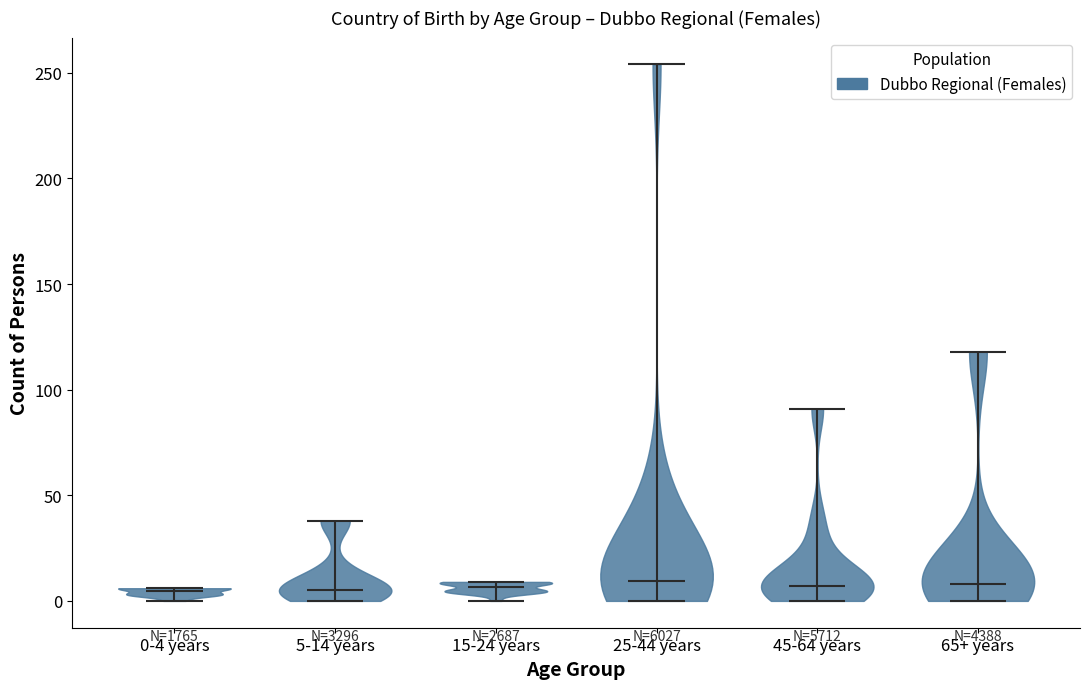

Reading left to right, read every violin against the y-axis: where its median line is, and the lowest and highest points it reaches. The values are not printed on the chart, so give them approximately, as read against the axis.

0-4 years: median line 5, lowest point 0, highest point 5
5-14 years: median line 5, lowest point 0, highest point 40
15-24 years: median line 5, lowest point 0, highest point 10
25-44 years: median line 10, lowest point 0, highest point 255
45-64 years: median line 5, lowest point 0, highest point 90
65+ years: median line 10, lowest point 0, highest point 120